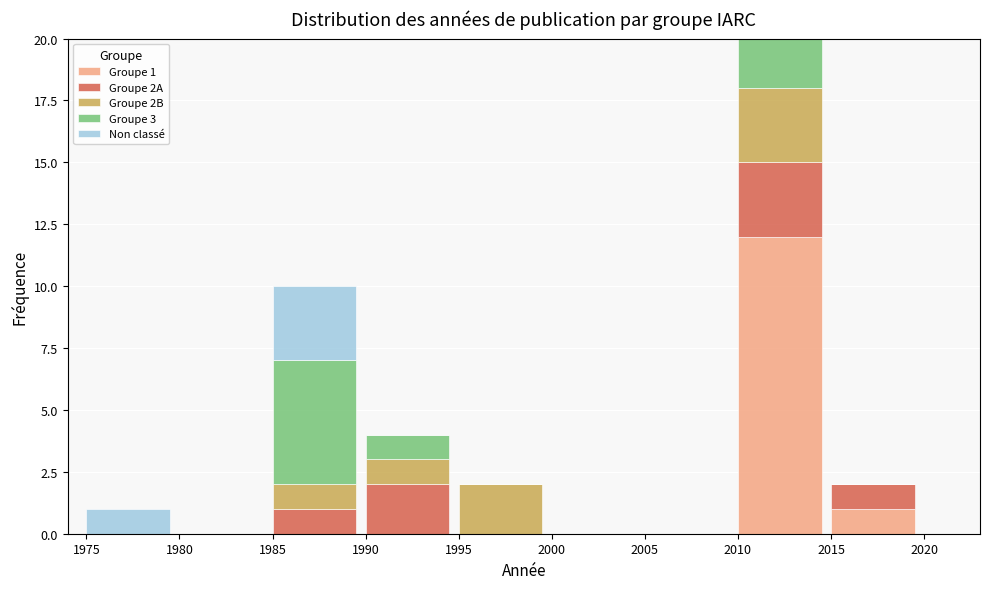

The value of Groupe 1 at 2000 is -8. True or false?

False